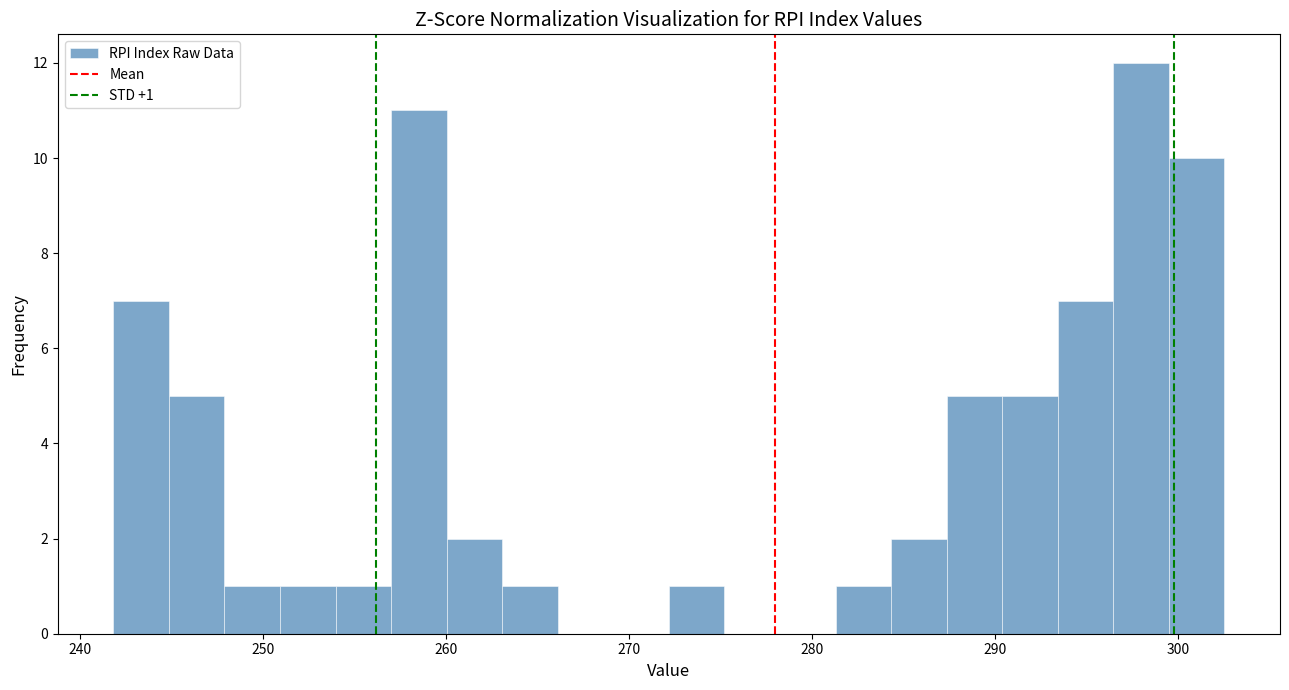

Read against the x-axis, roughly where is the centre of the tallest bar?

298